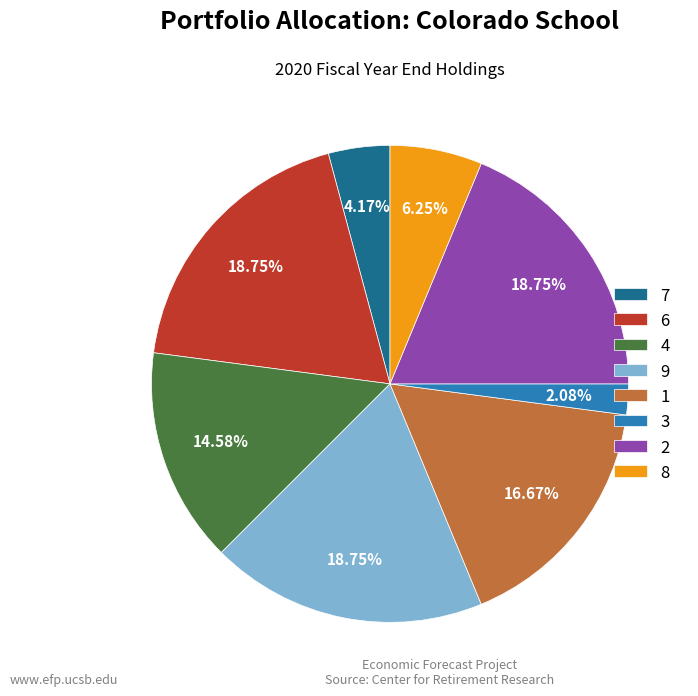

To the nearest percent, what is the difference between the largest and smallest slice percentages?

17%